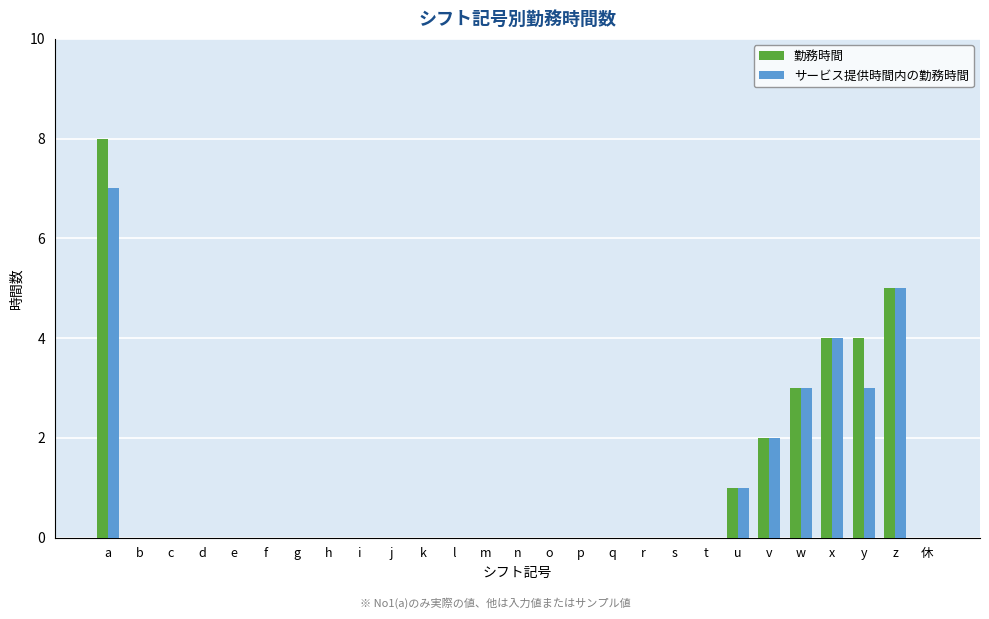

Which series changed the most between h and y?

勤務時間